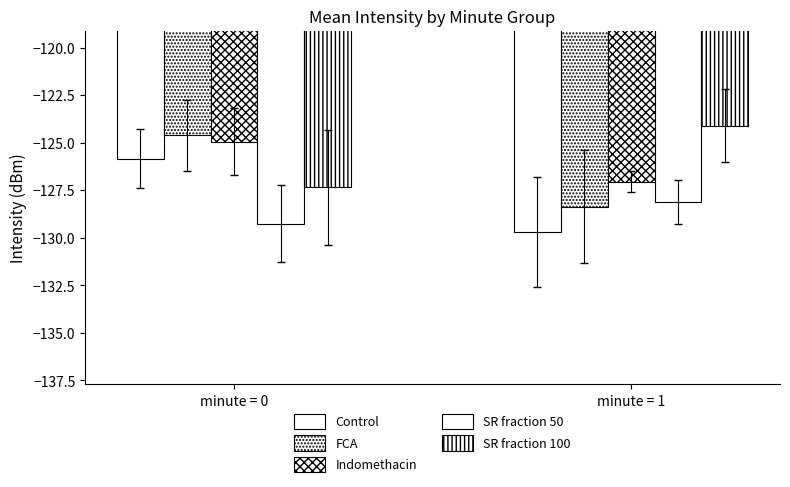

The value of SR fraction 100 at minute = 0 is -199.0. True or false?

False